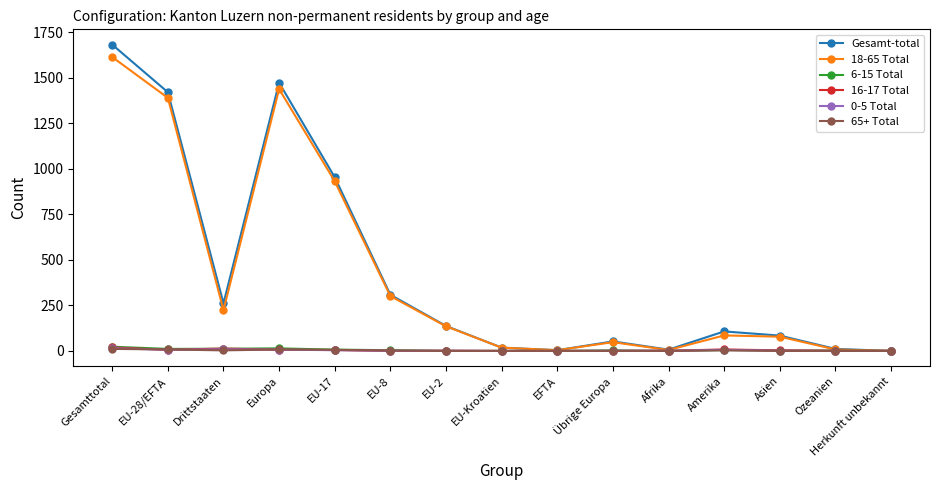

At which category does Gesamt-total reach its first local peak?

Europa